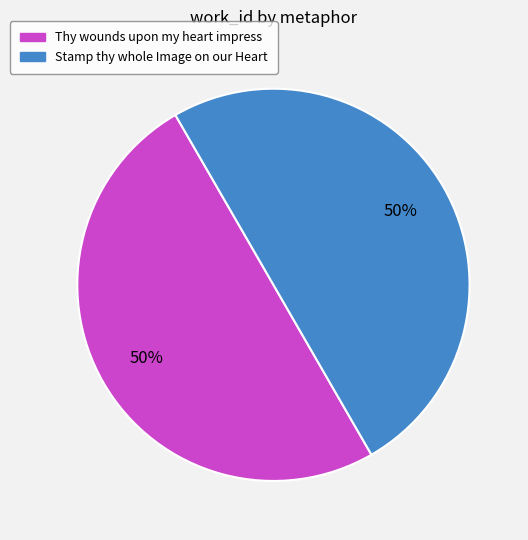

The Thy wounds upon my heart impress slice represents 50% of the pie. True or false?

True